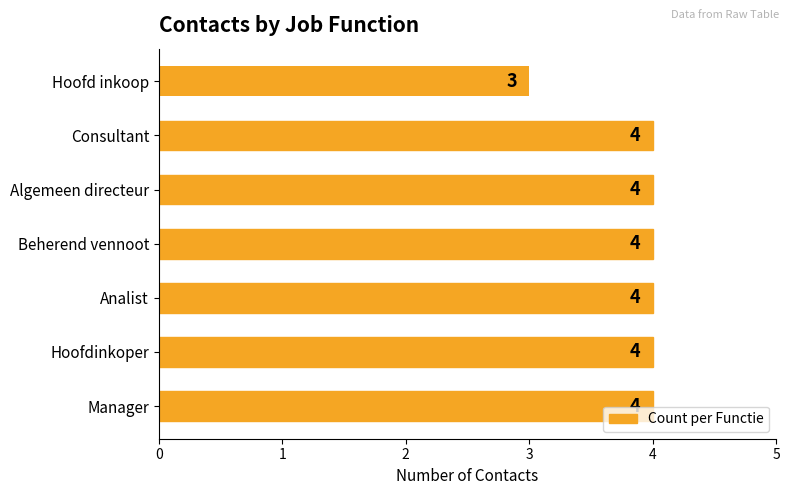

How many bars are there in total?

7